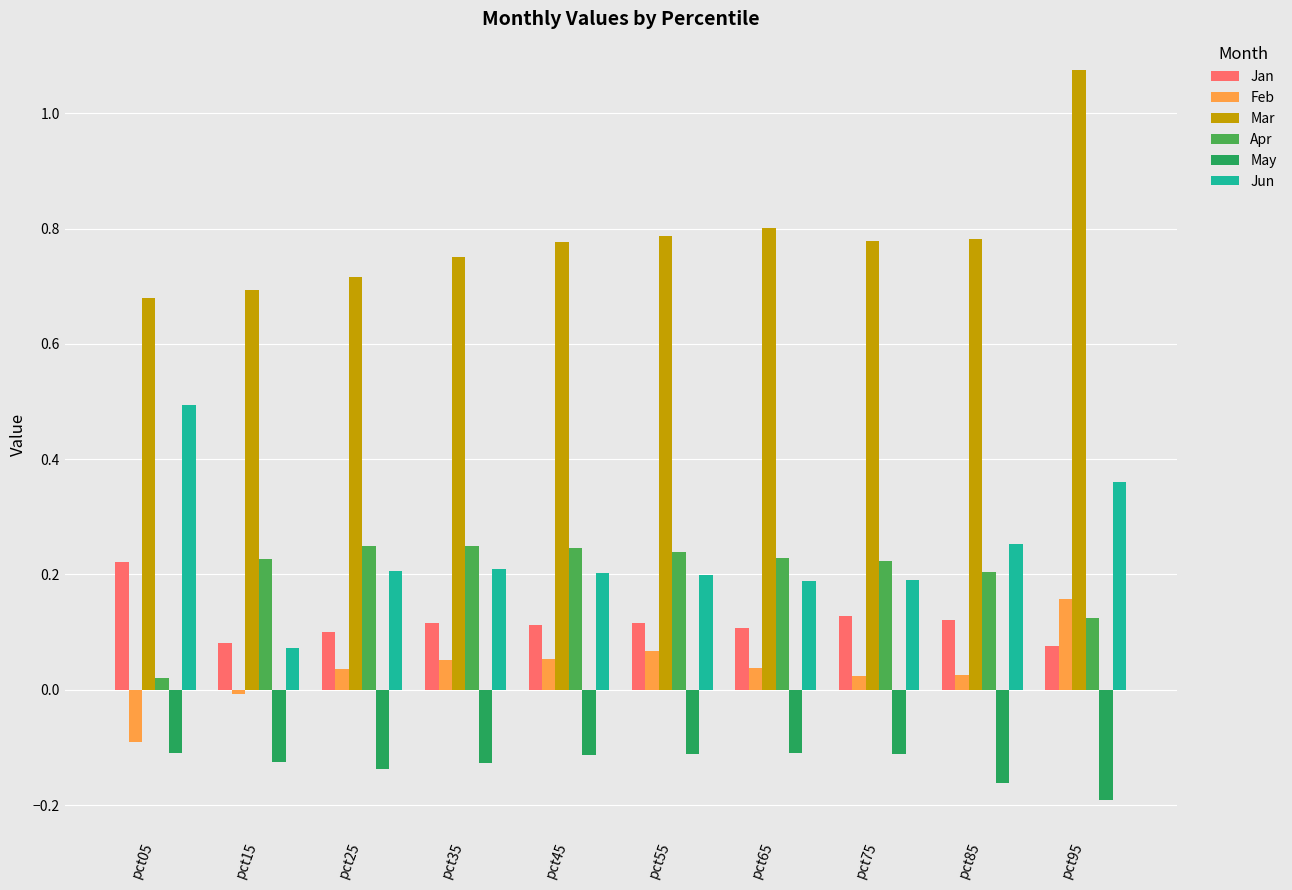

Does the chart contain stacked bars?

No